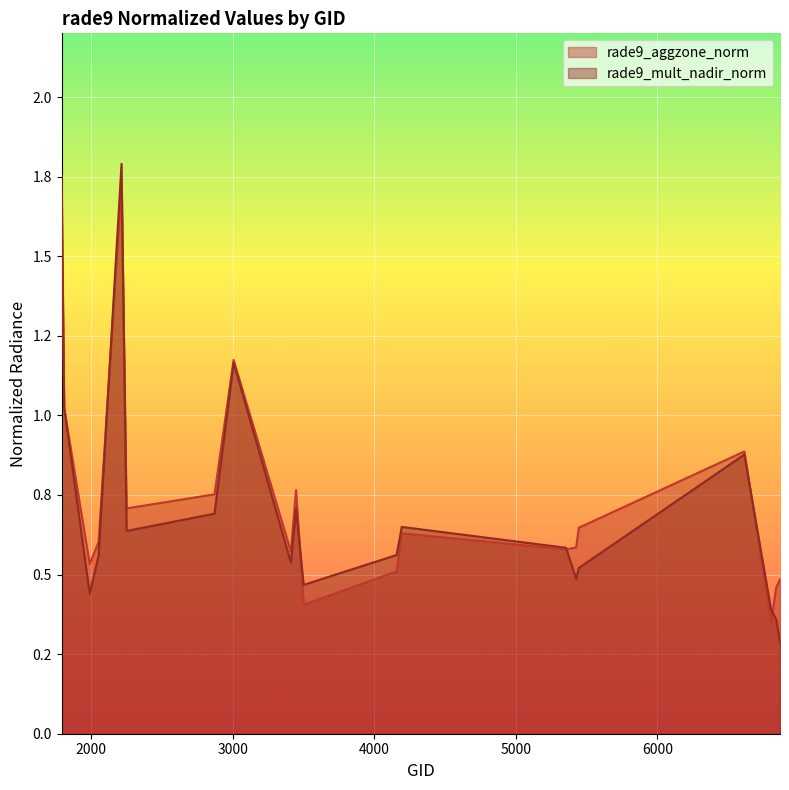

At 4157, list the series in order from largest to smallest.

rade9_mult_nadir_norm, rade9_aggzone_norm